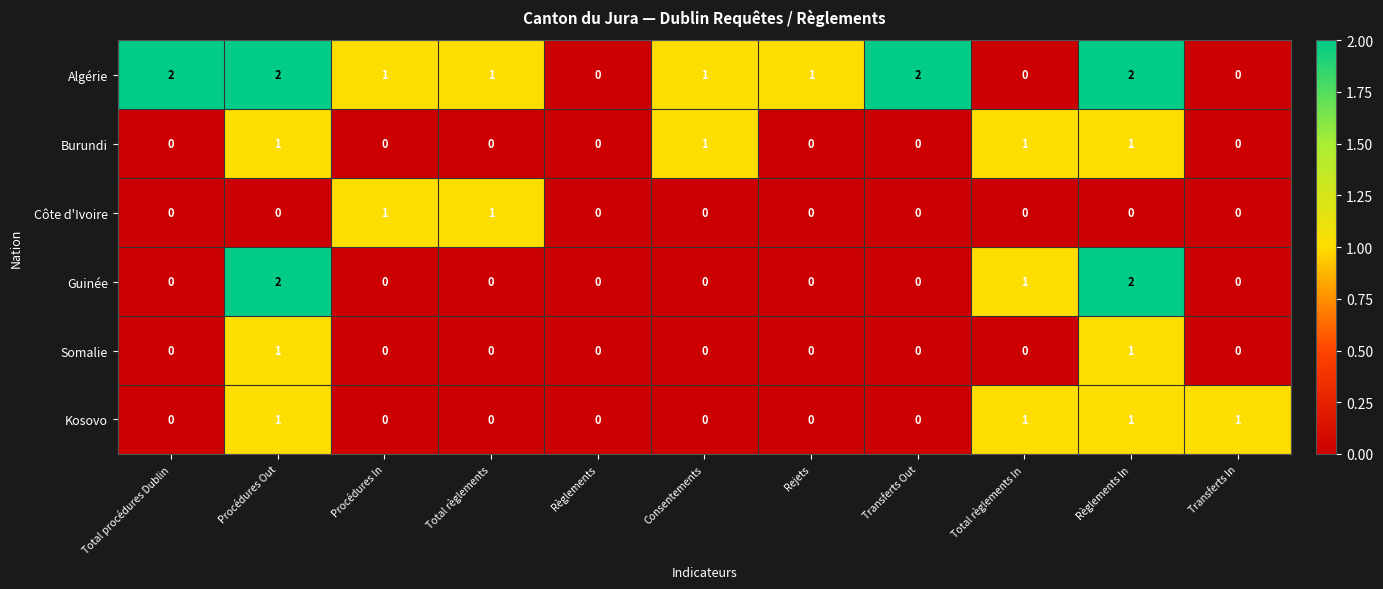

How many values in Kosovo are above zero?

4